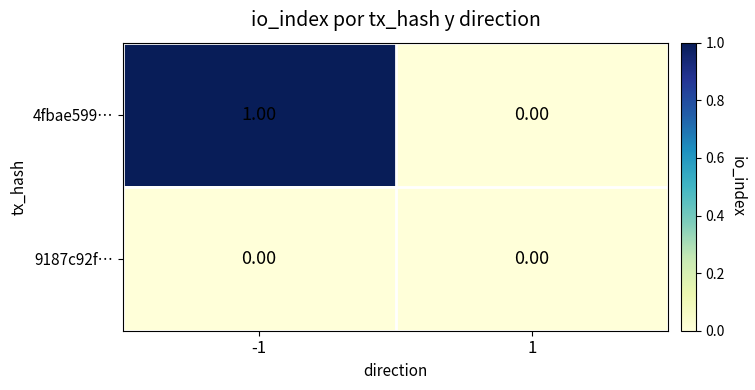

Which series has the largest total across all categories?

4fbae599…